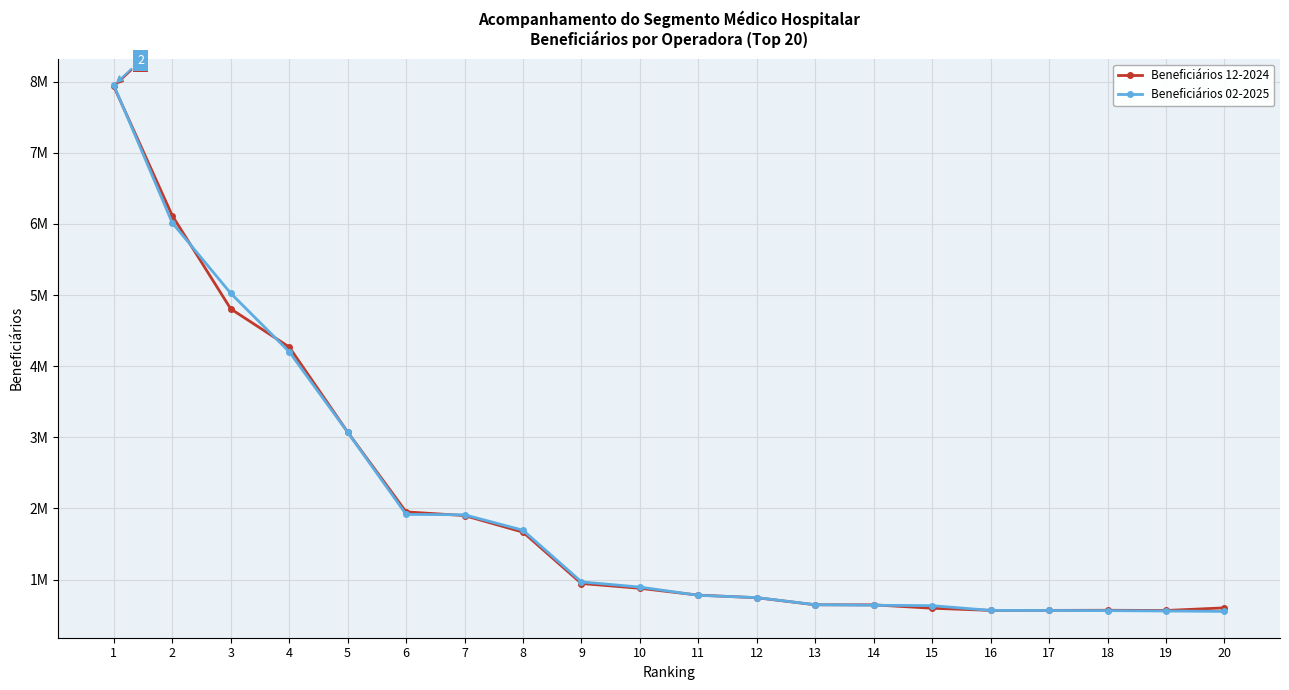

What are all the series names shown in the legend?

Beneficiários 12-2024, Beneficiários 02-2025